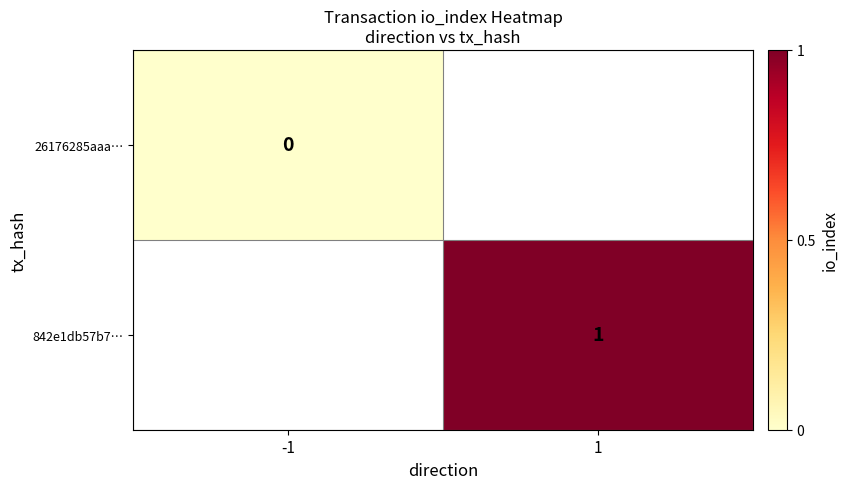

Which has a higher value, -1 or 1?

1